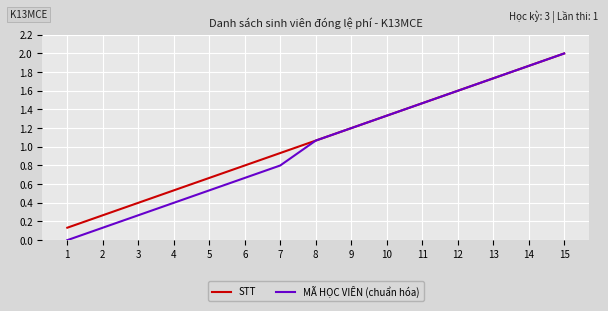

True or false: STT has more than 2 points higher than both neighbors.

False